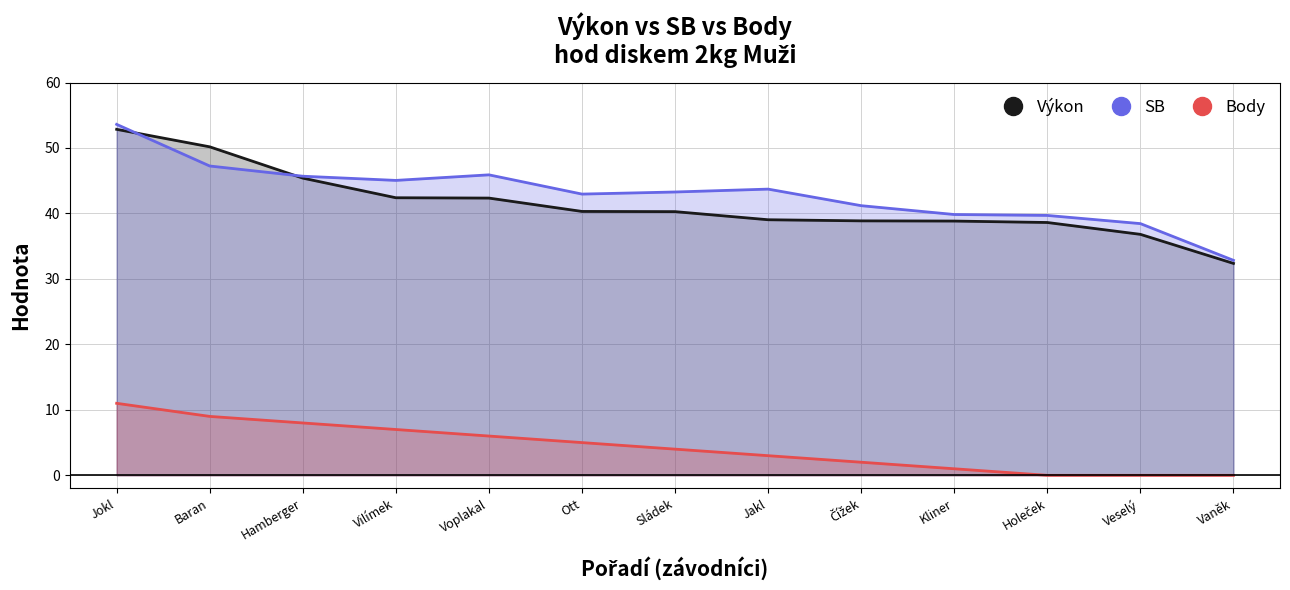

Reading right to left, extract all data points from this chart.

Výkon: Vaněk=32.4	Veselý=36.8	Holeček=38.6	Kliner=38.8	Čížek=38.9	Jakl=39.0	Sládek=40.3	Ott=40.3	Voplakal=42.4	Vilímek=42.4	Hamberger=45.4	Baran=50.2	Jokl=52.9
SB: Vaněk=32.8	Veselý=38.5	Holeček=39.7	Kliner=39.8	Čížek=41.2	Jakl=43.7	Sládek=43.3	Ott=43.0	Voplakal=45.9	Vilímek=45.0	Hamberger=45.7	Baran=47.2	Jokl=53.6
Body: Vaněk=0.0	Veselý=0.0	Holeček=0.0	Kliner=1.0	Čížek=2.0	Jakl=3.0	Sládek=4.0	Ott=5.0	Voplakal=6.0	Vilímek=7.0	Hamberger=8.0	Baran=9.0	Jokl=11.0